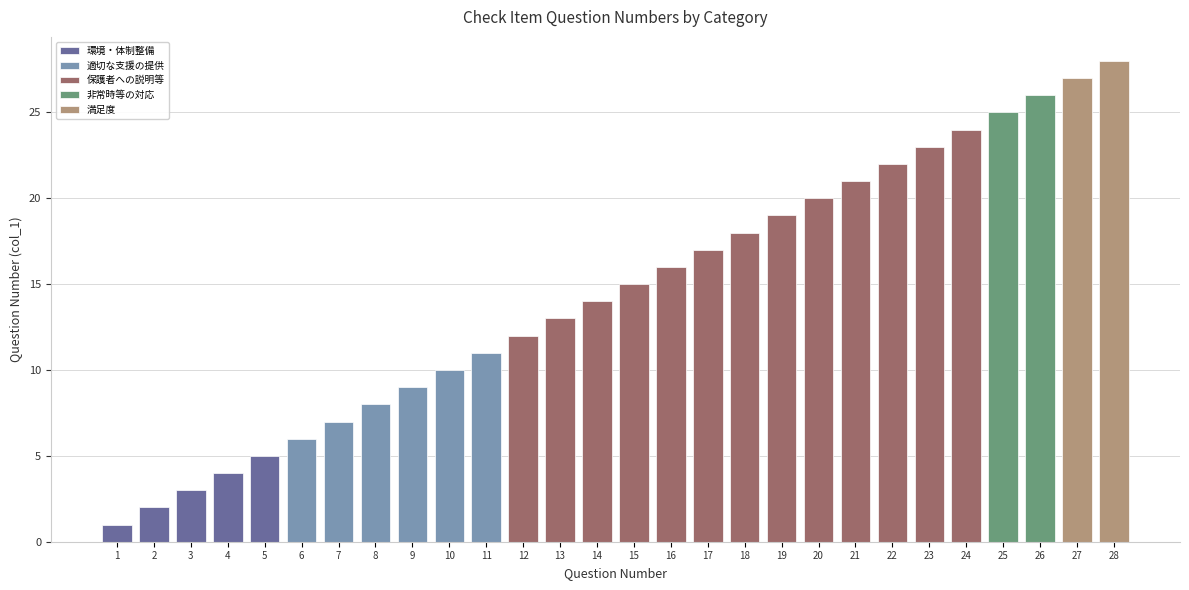

Reading left to right, what are all the values shown in this chart?

1=1	2=2	3=3	4=4	5=5	6=6	7=7	8=8	9=9	10=10	11=11	12=12	13=13	14=14	15=15	16=16	17=17	18=18	19=19	20=20	21=21	22=22	23=23	24=24	25=25	26=26	27=27	28=28